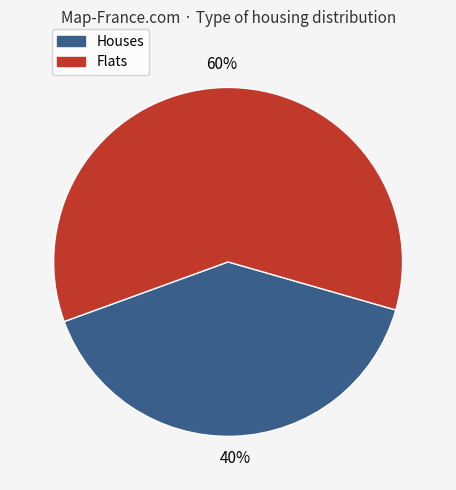

To the nearest percent, what is the average slice percentage?

50%